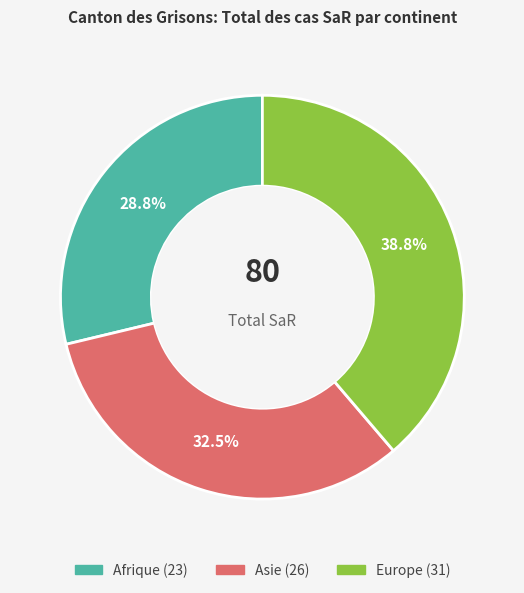

Is there any slice that represents more than half of the pie?

No